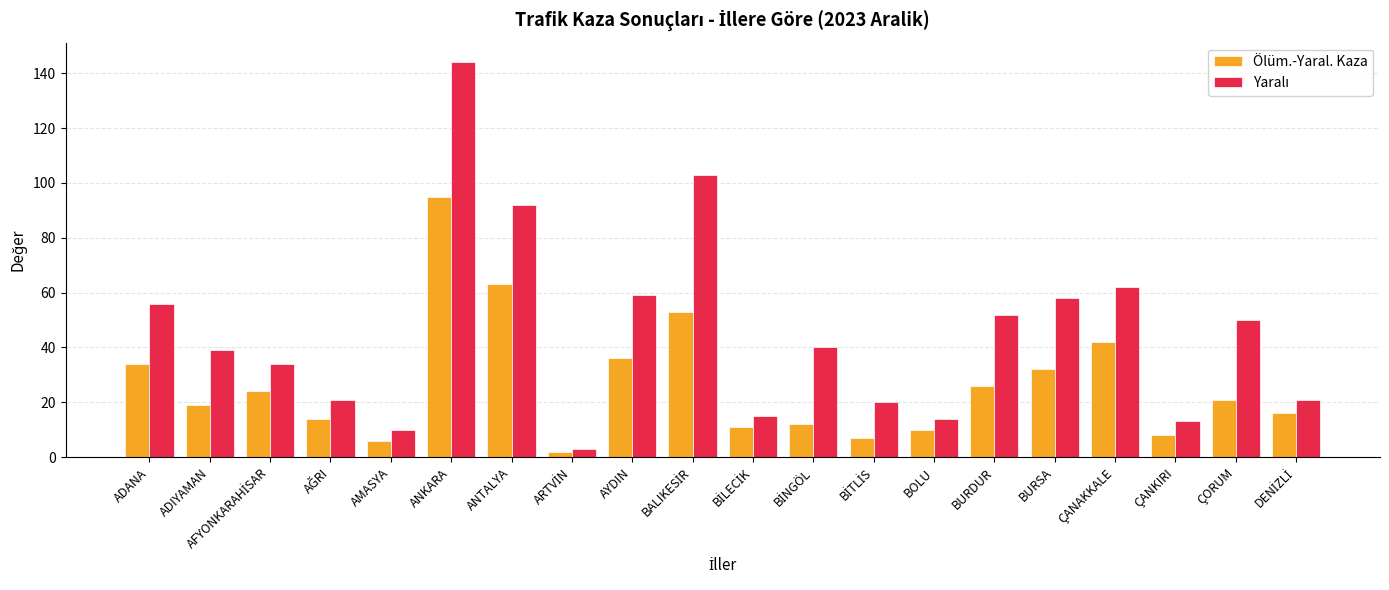

What is the label of the 2nd bar from the left?

ADIYAMAN